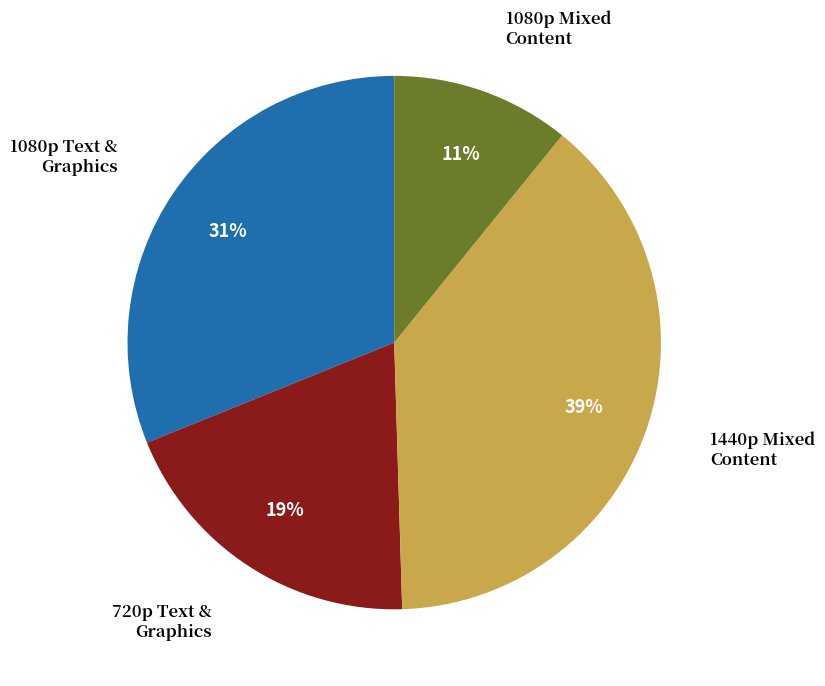

To the nearest percent, what is the difference between the largest and smallest slice percentages?

28%